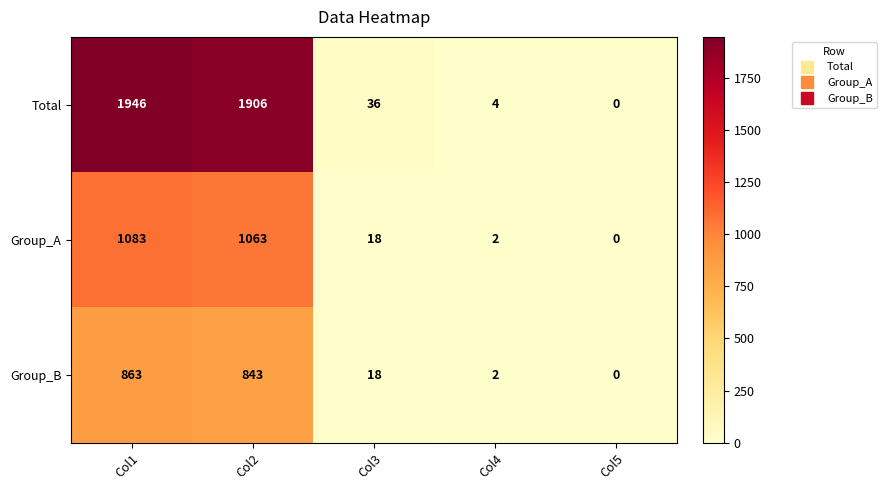

Which label corresponds to the largest value in the chart?

Col1